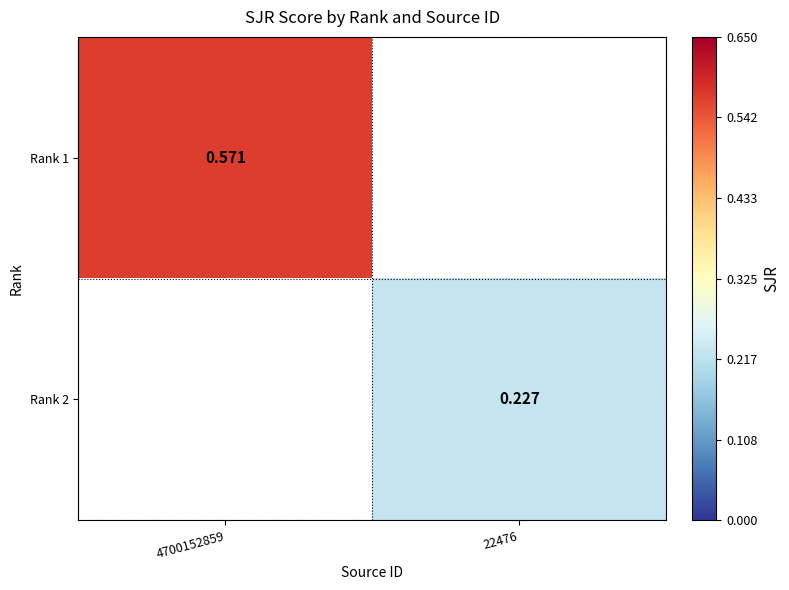

Rank the series at 22476 from lowest to highest value.

Rank 1, Rank 2